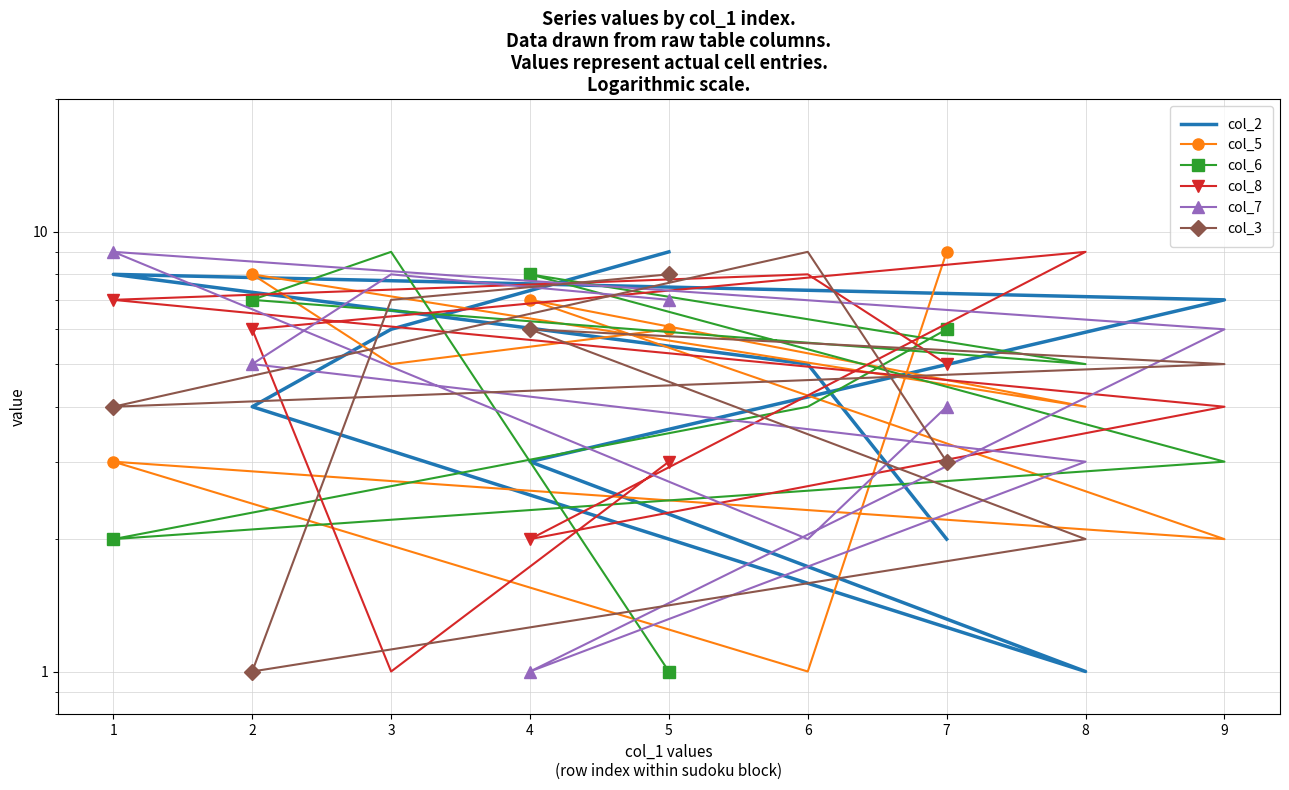

Is it true that col_6 equals 7 at 2?

True